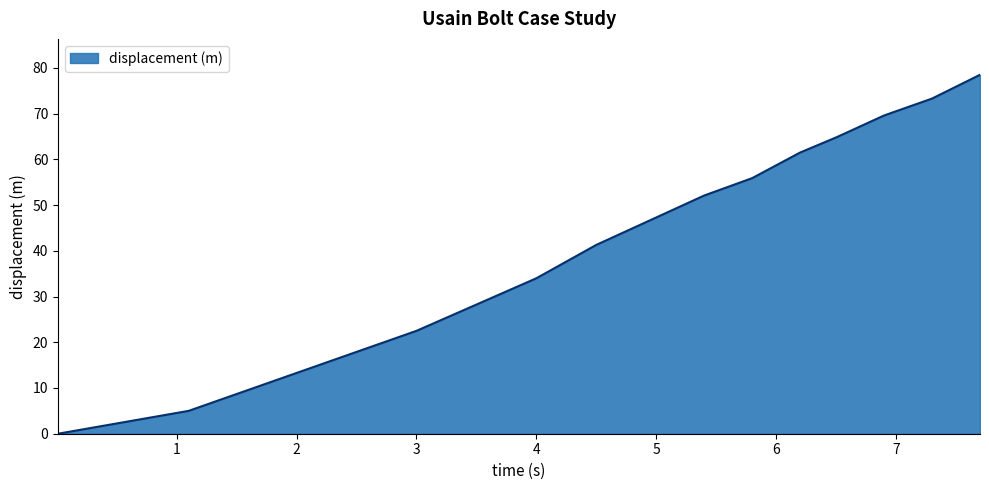

What is the maximum value shown in the chart?

78.5